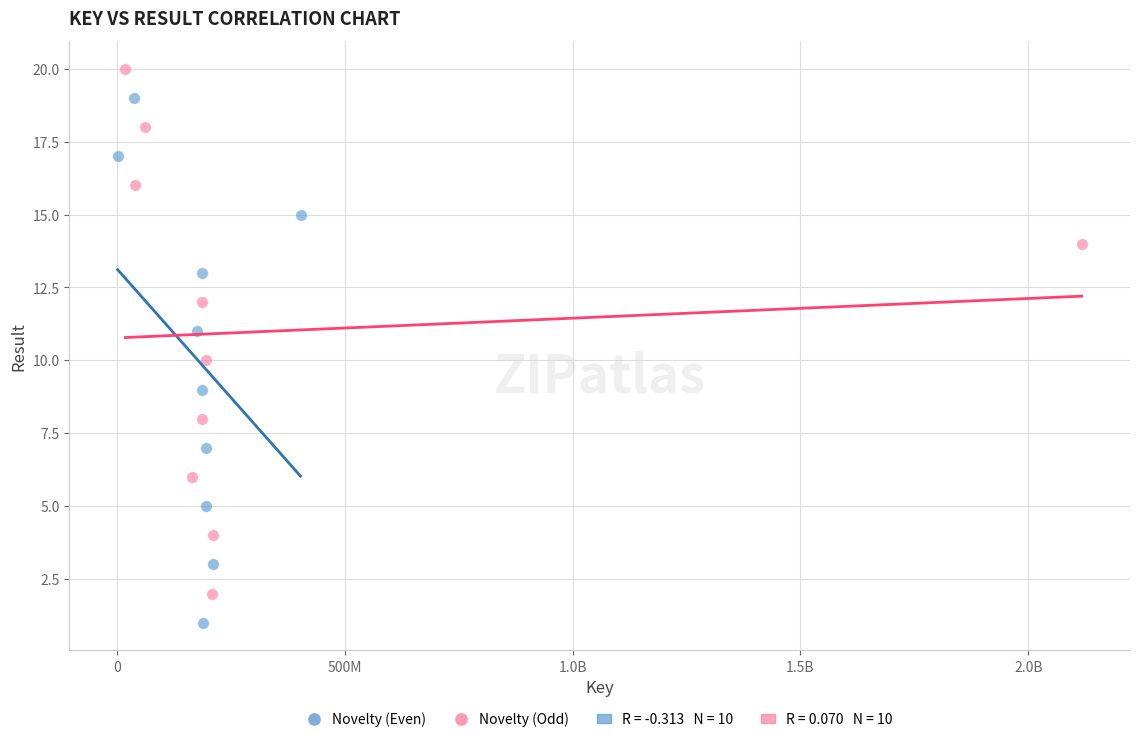

Which series contains the highest Y value?

Novelty (Odd)